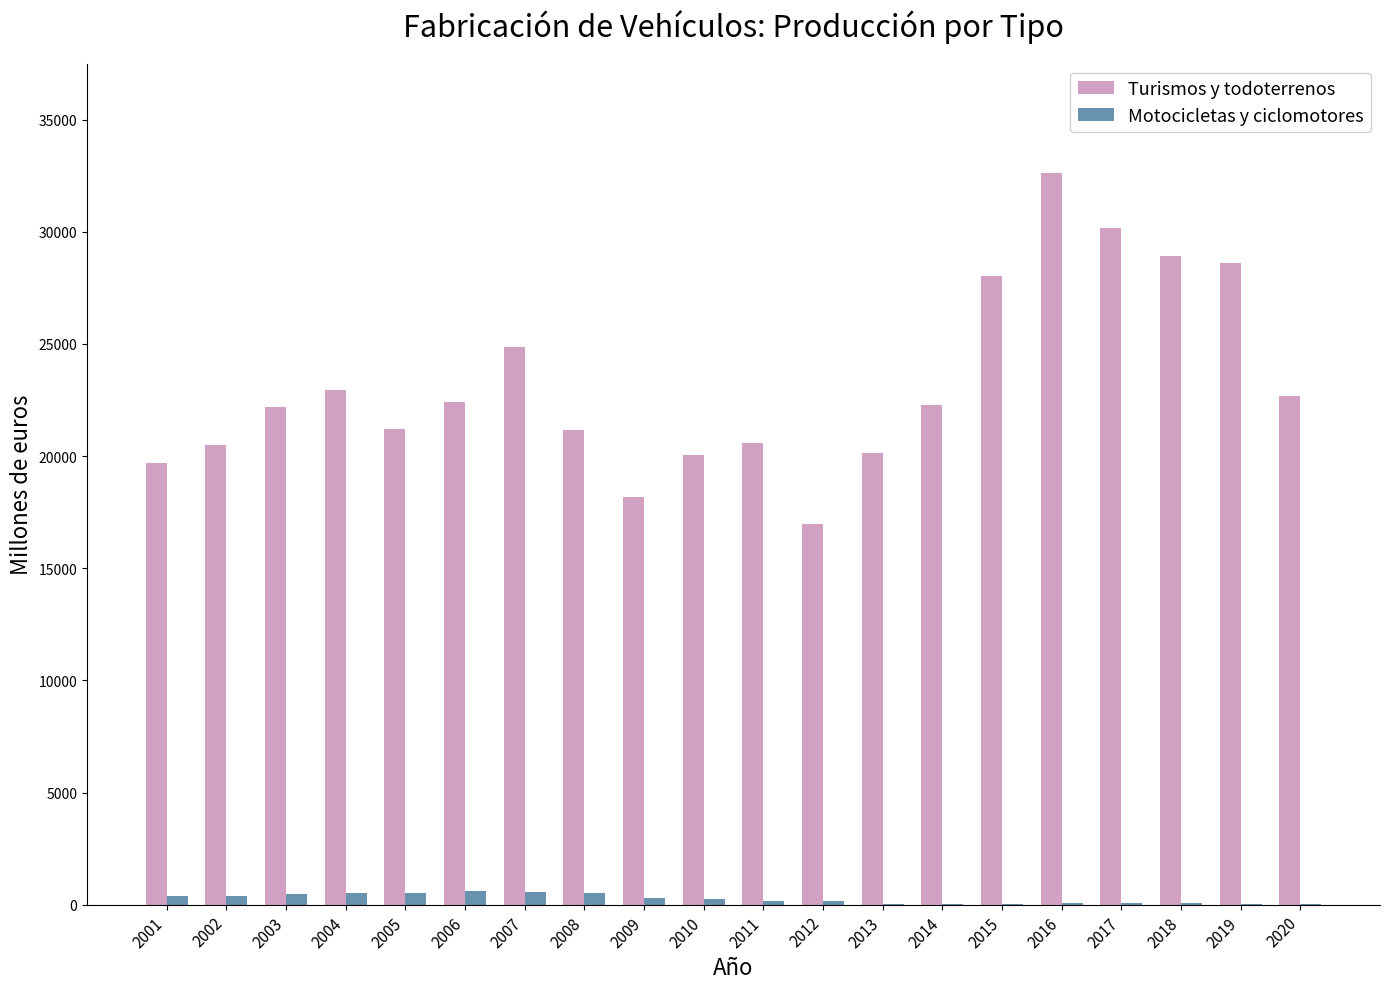

What is the maximum value shown in the chart?

32598.3